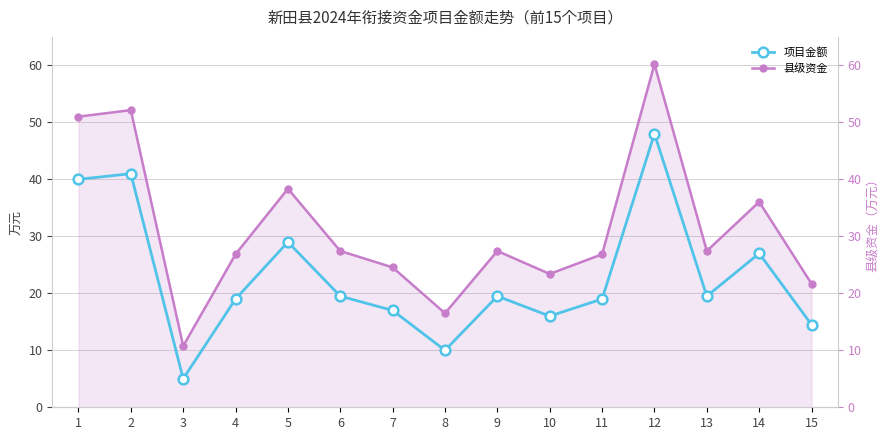

What is the difference between the maximum and minimum values in the 项目金额 series?

43.0